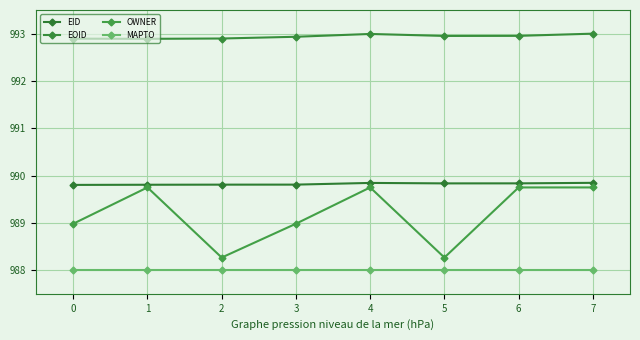

What is the maximum value for EID?

989.8